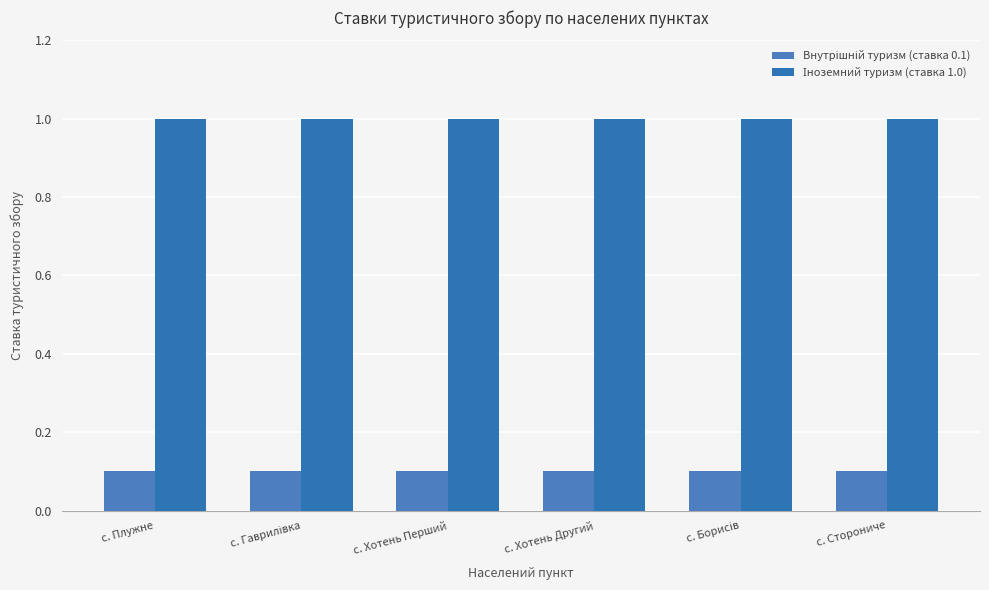

How many distinct data groups are displayed?

2